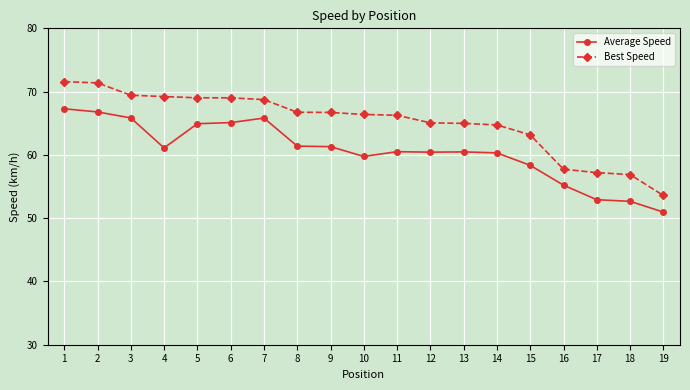

What is the total value across all series at 15?

121.5